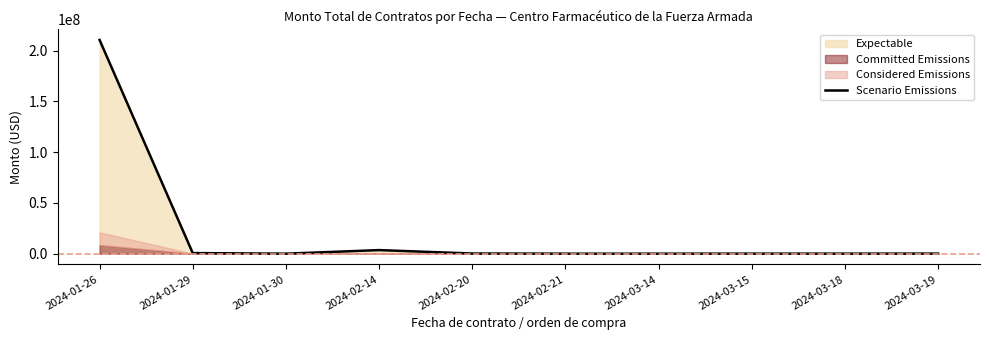

Reading left to right, list all the values displayed in this chart.

210609760.8	602605.7	0.0	3545544.0	173628.0	5222.5	6765.2	37437.8	33750.0	87805.0